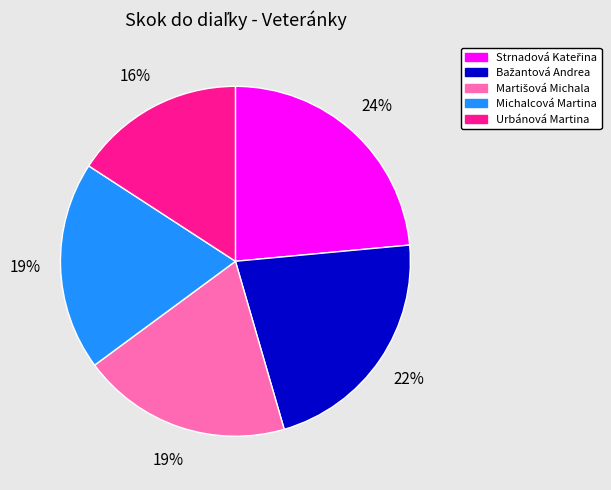

Which slice is the smallest?

Urbánová Martina